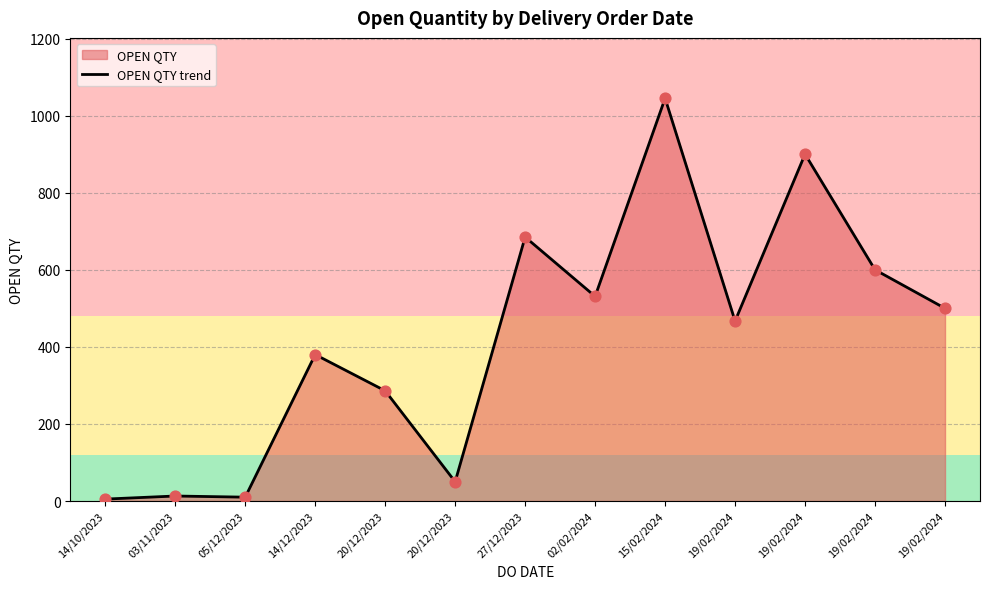

Which has a higher value, 27/12/2023 or 20/12/2023?

27/12/2023